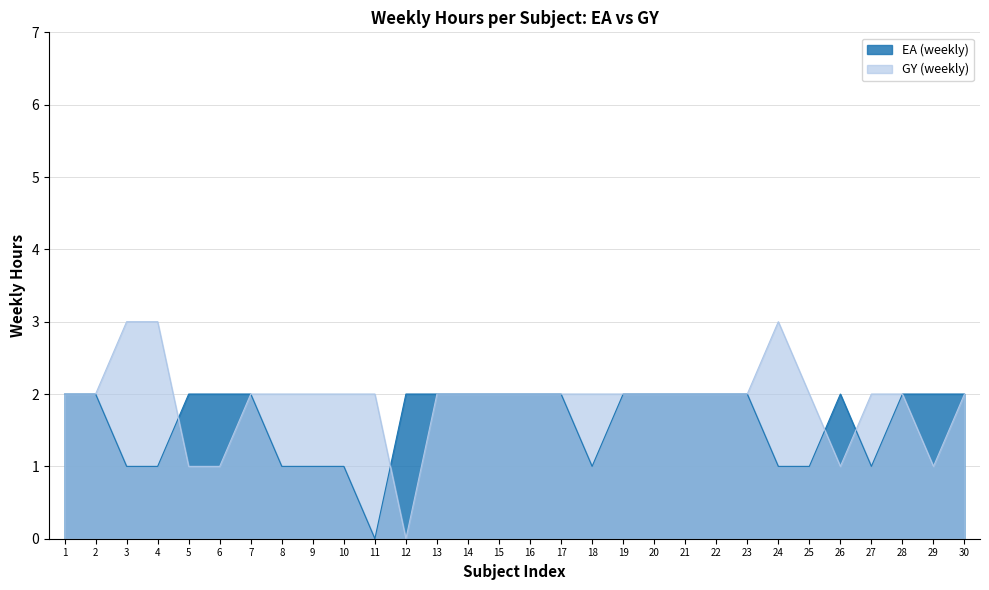

Which category has the lowest value in the GY (weekly) series?

12